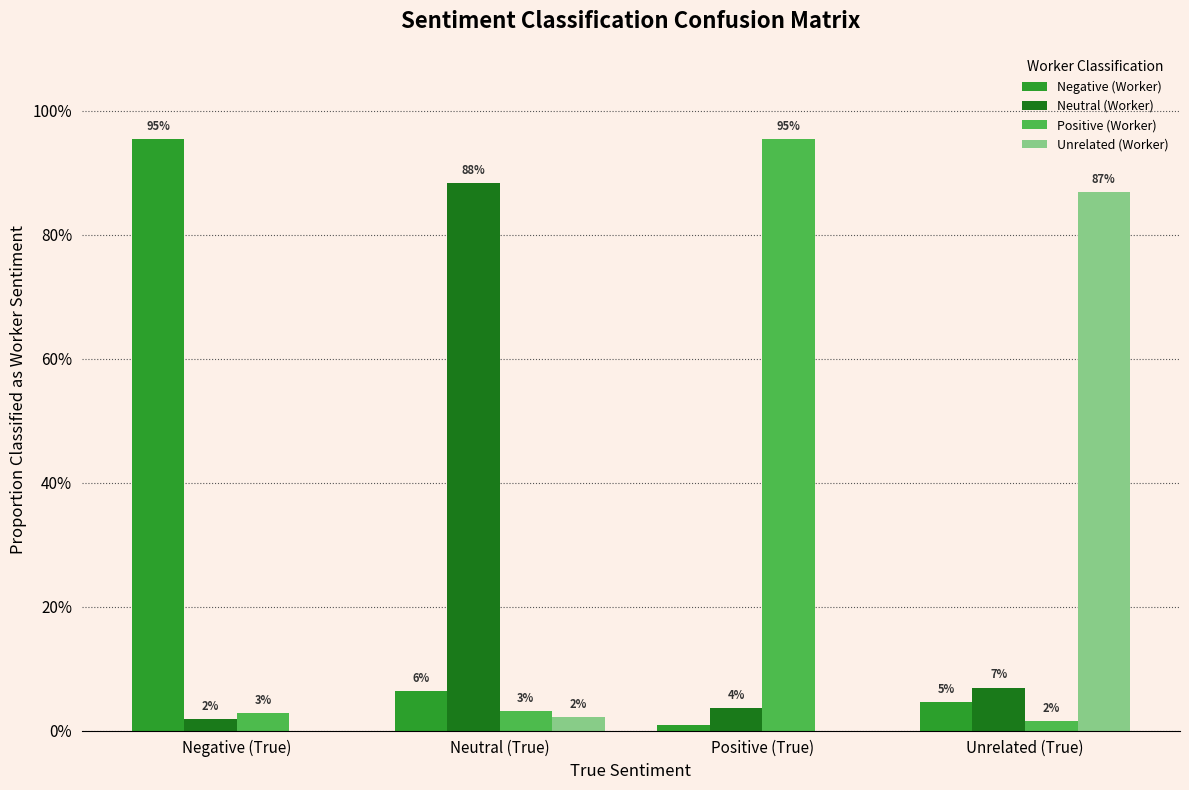

Are the bars grouped side by side (vs. stacked)?

Yes